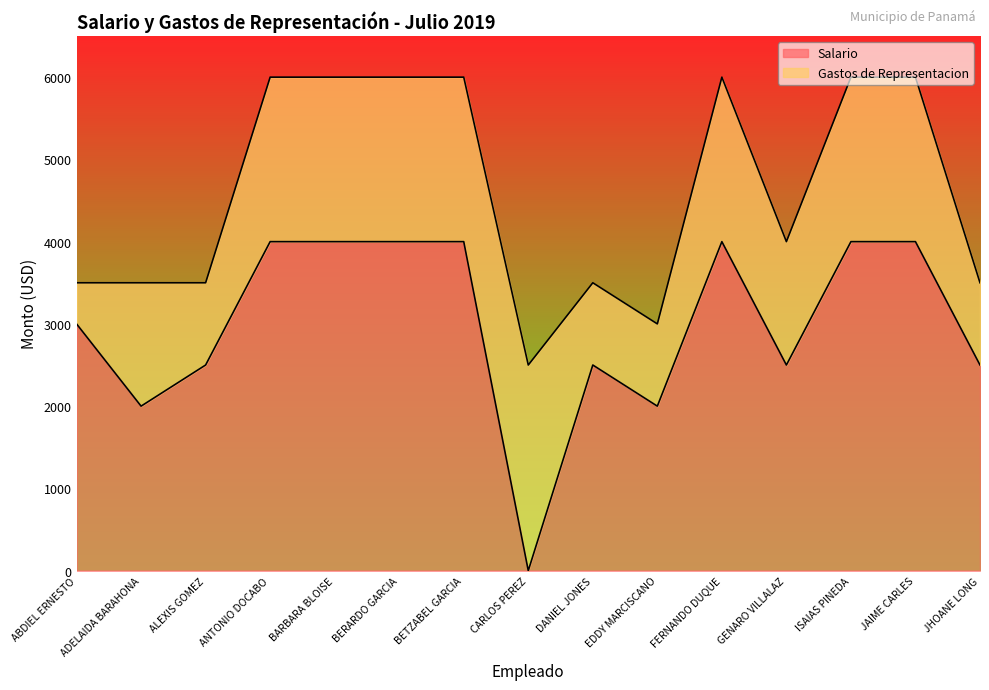

Which category has the lowest value across all series?

CARLOS PEREZ